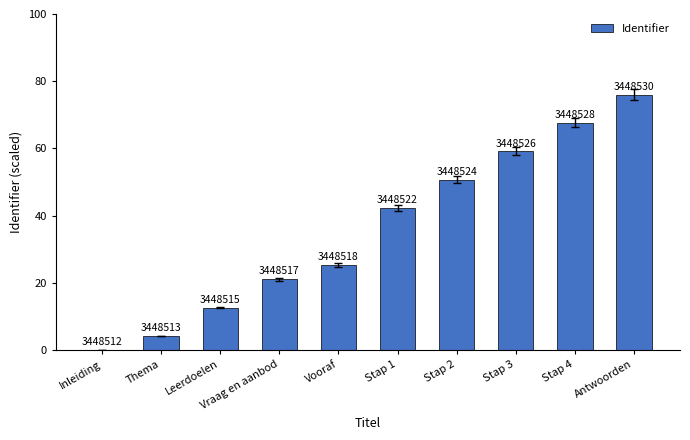

Are the bars grouped side by side (vs. stacked)?

No